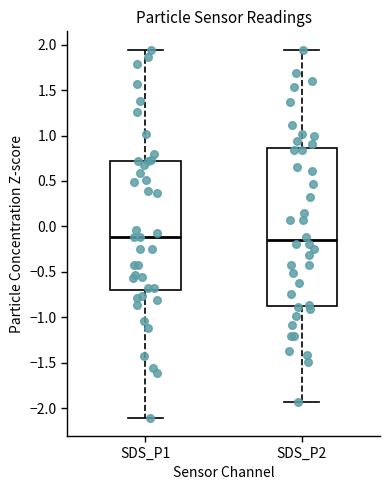

Where does the lower whisker of the box for SDS_P2 end on the y-axis? The values are not printed on the chart, so give them approximately, as read against the axis.

-1.95